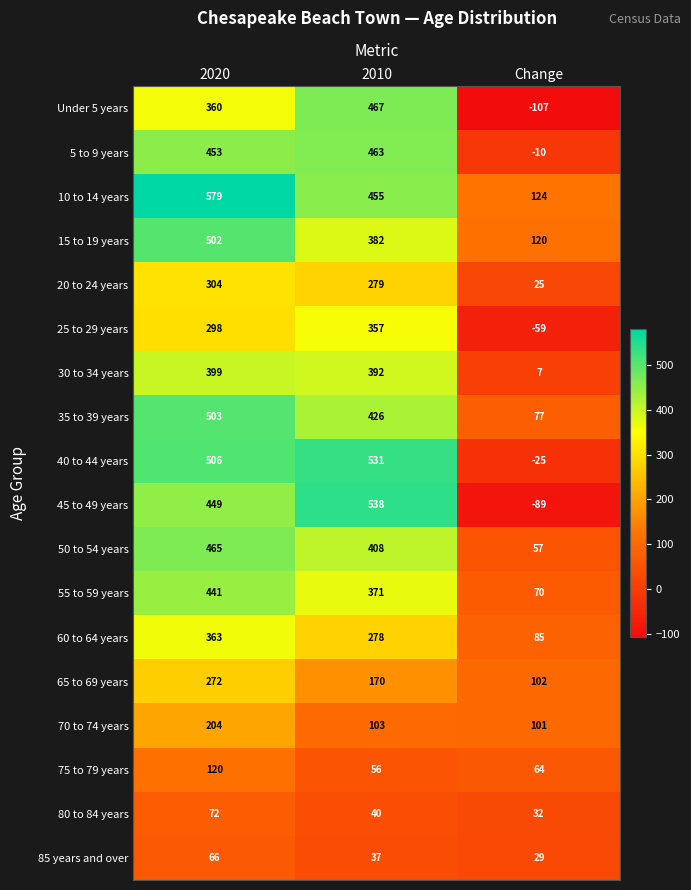

What is the maximum value shown in the chart?

579